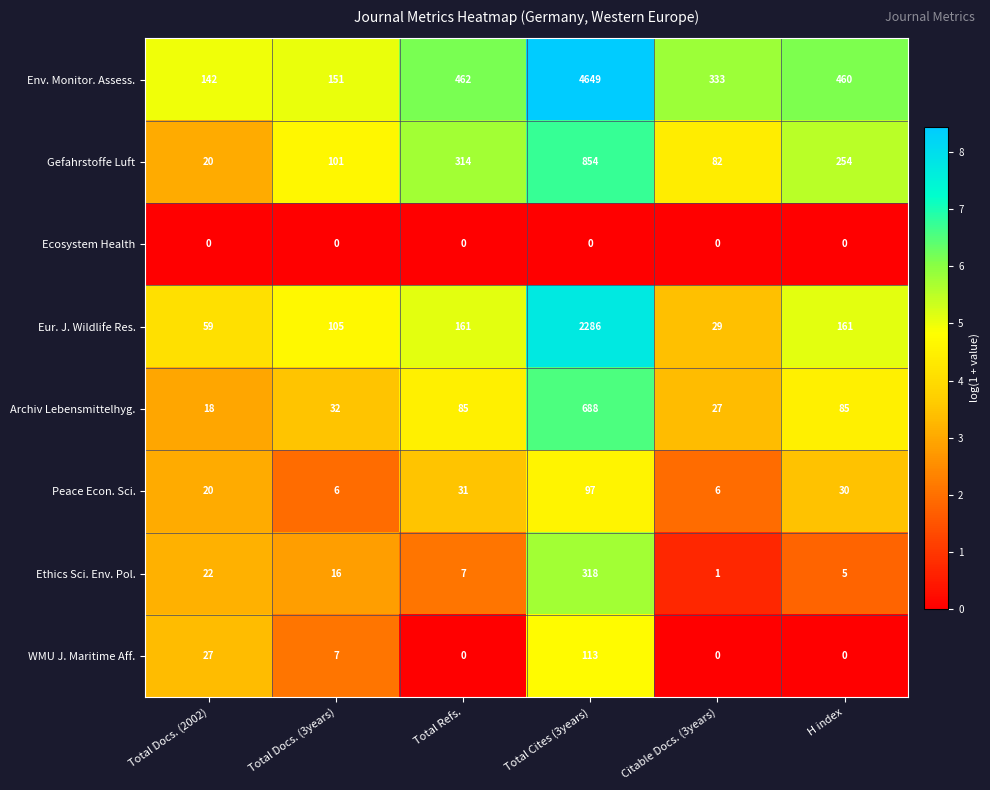

At which category is the sum across all series the highest?

Total Cites (3years)